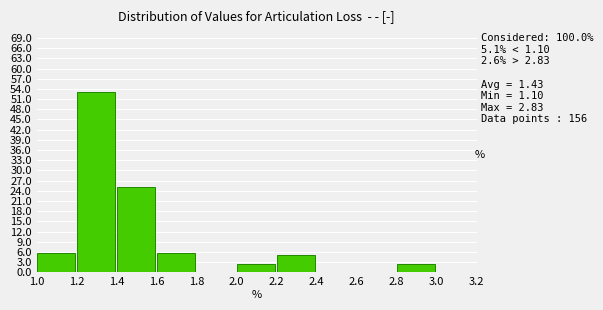

Over which range of the x-axis is the bar tallest?

1.2 to 1.4